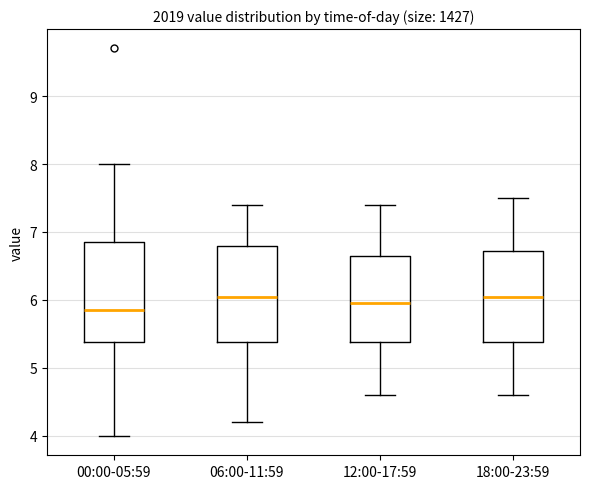

Where does the lower whisker of the box for 06:00-11:59 end on the y-axis? The values are not printed on the chart, so give them approximately, as read against the axis.

4.2